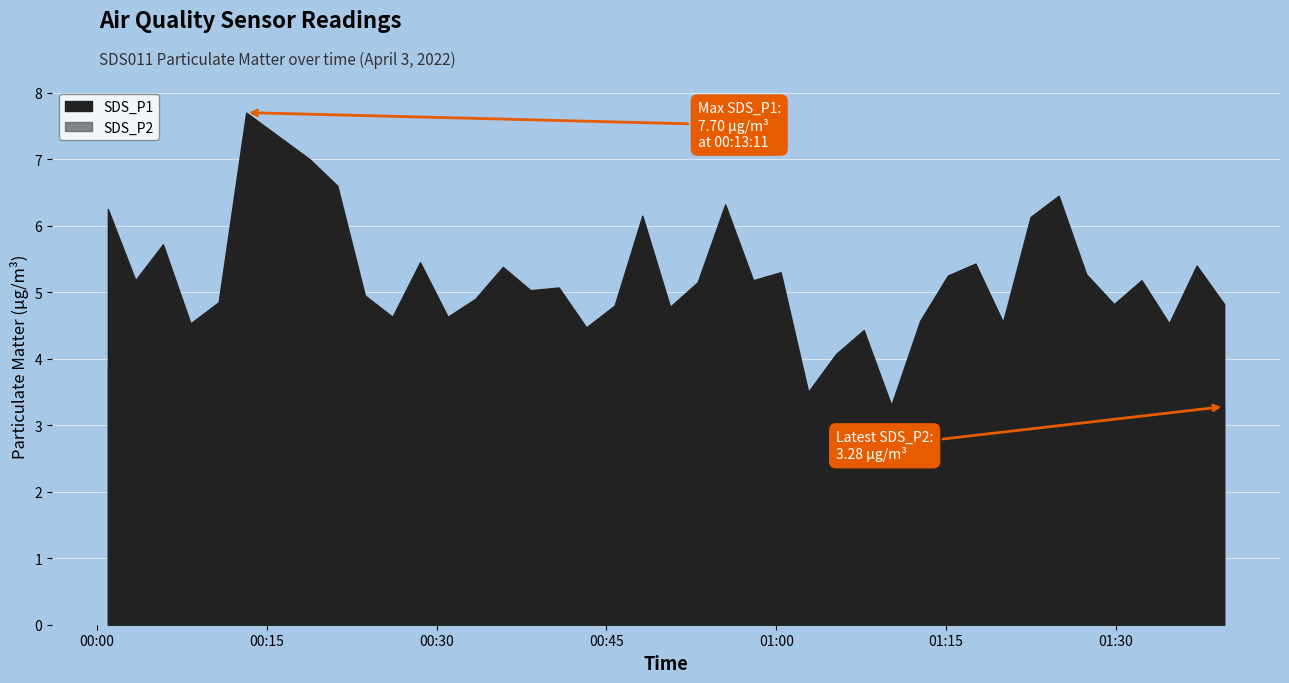

What is the maximum value for SDS_P1?

7.7